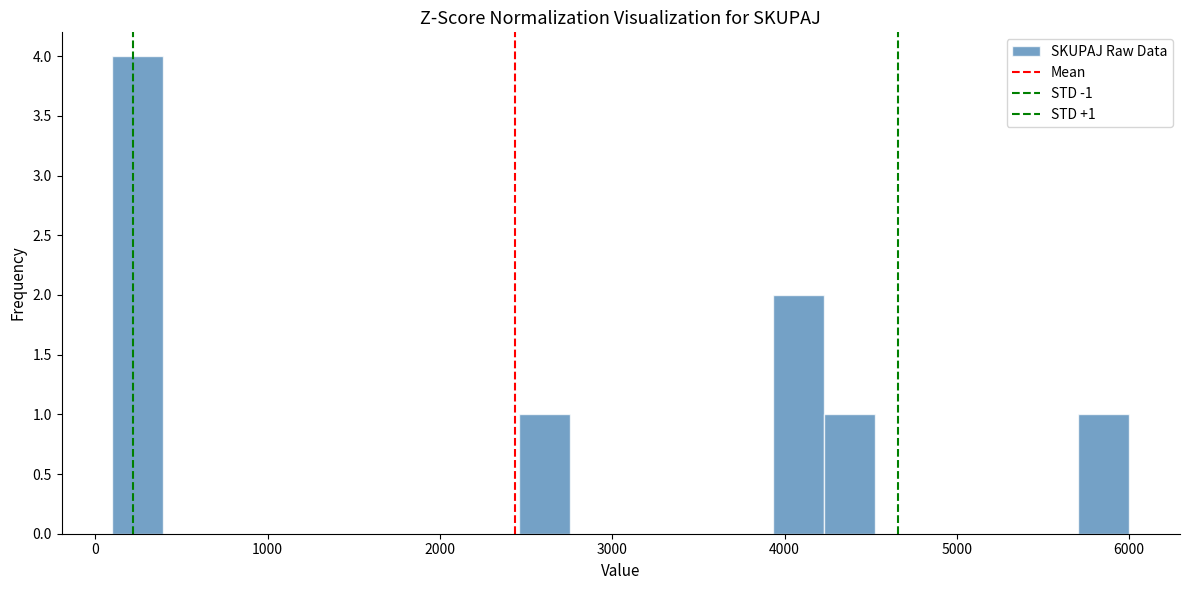

Around what value on the x-axis is the tallest bar? Give the approximate position of its centre, as read against the axis.

200